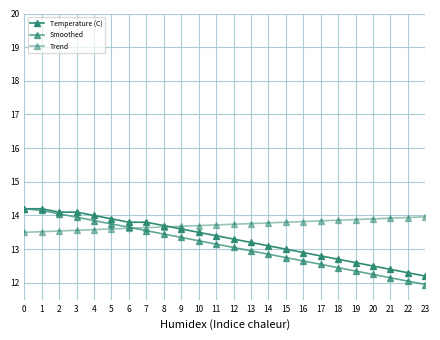

Does the chart have visible grid lines?

Yes